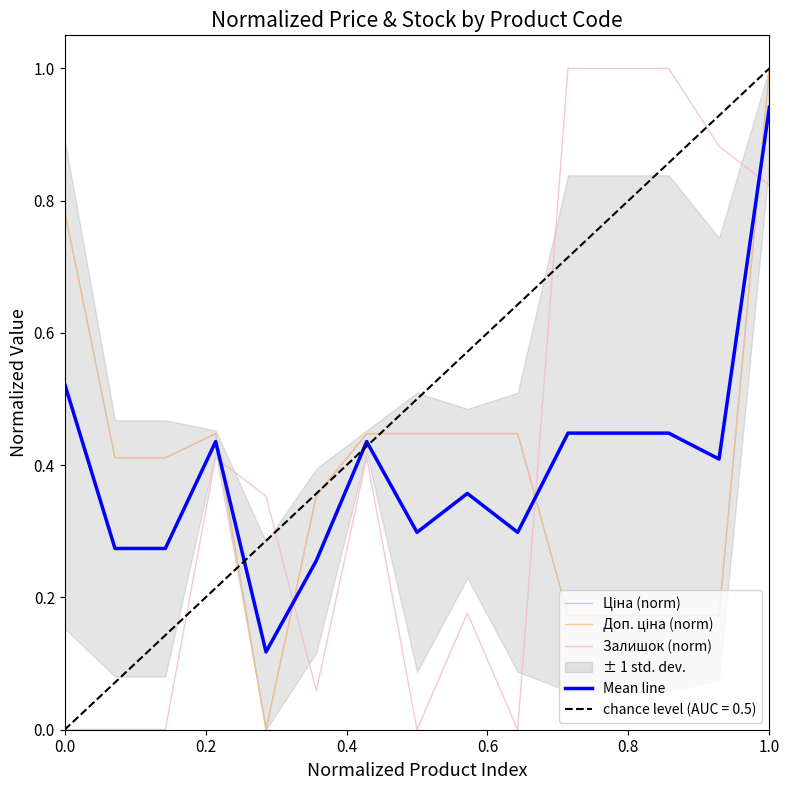

Is it true that Доп. ціна (norm) equals 0.1 at 0.6?

False